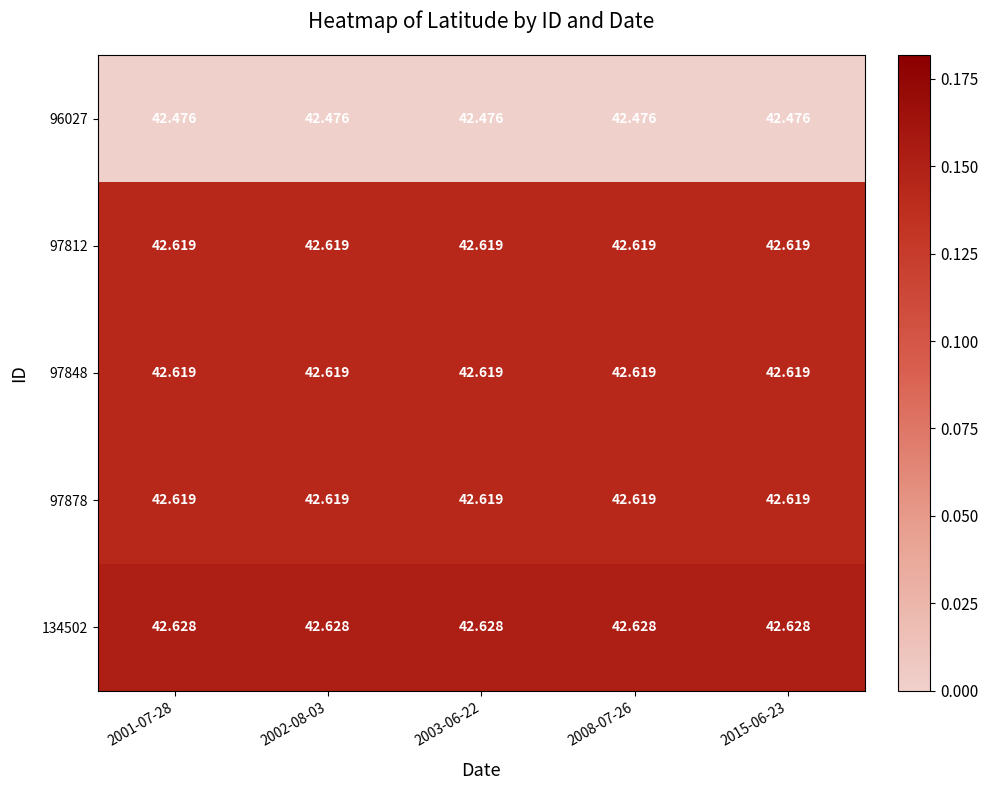

Is the value of 97812 at 2001-07-28 greater than the value of 96027 at 2001-07-28?

Yes